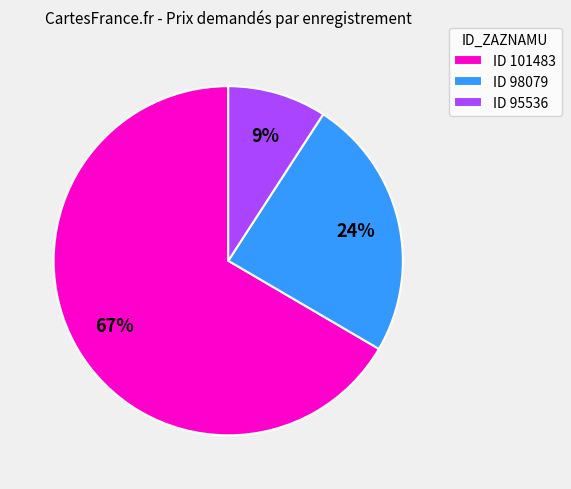

What is the majority slice?

ID 101483